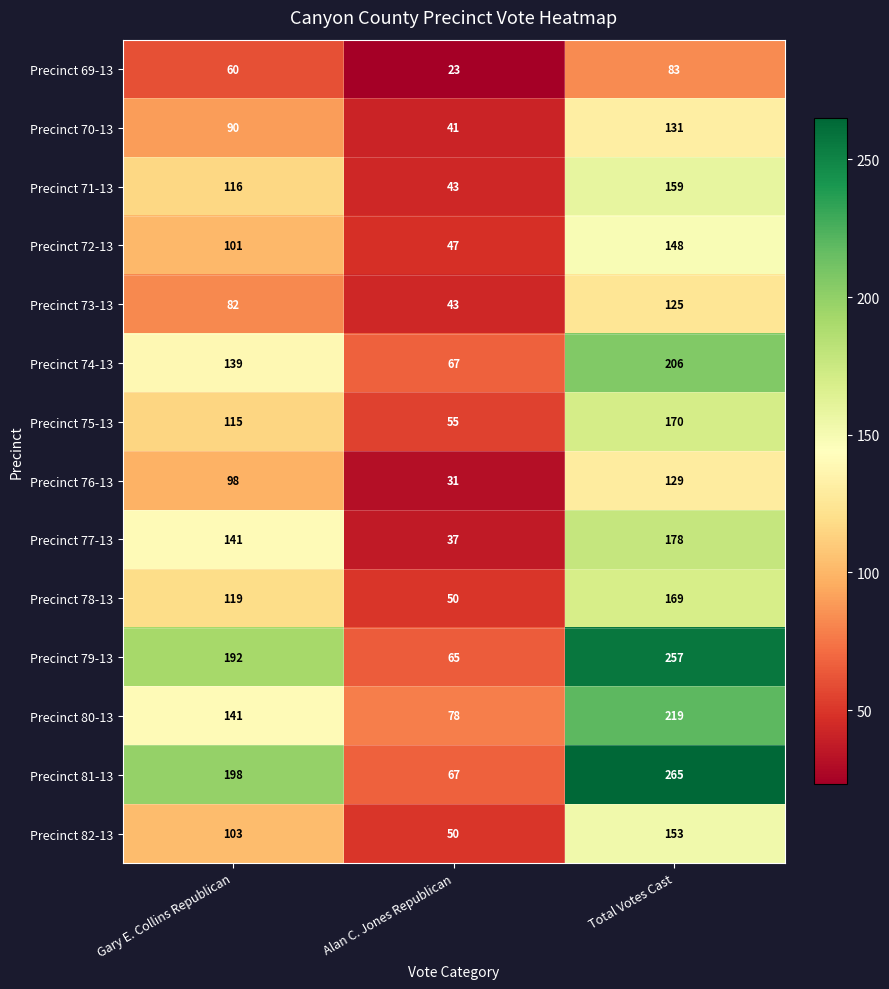

At how many categories does at least one series exceed 83?

2